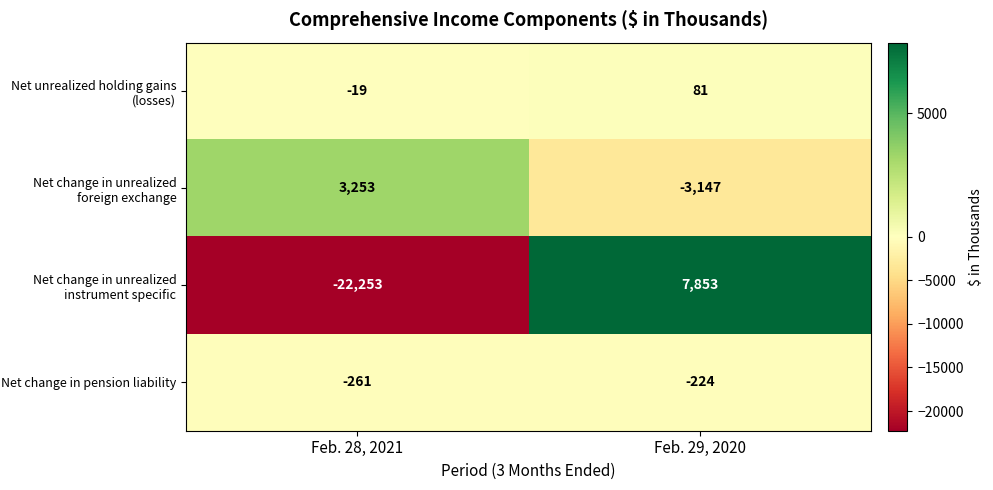

What is the average value of the Net change in unrealized foreign exchange series?

53